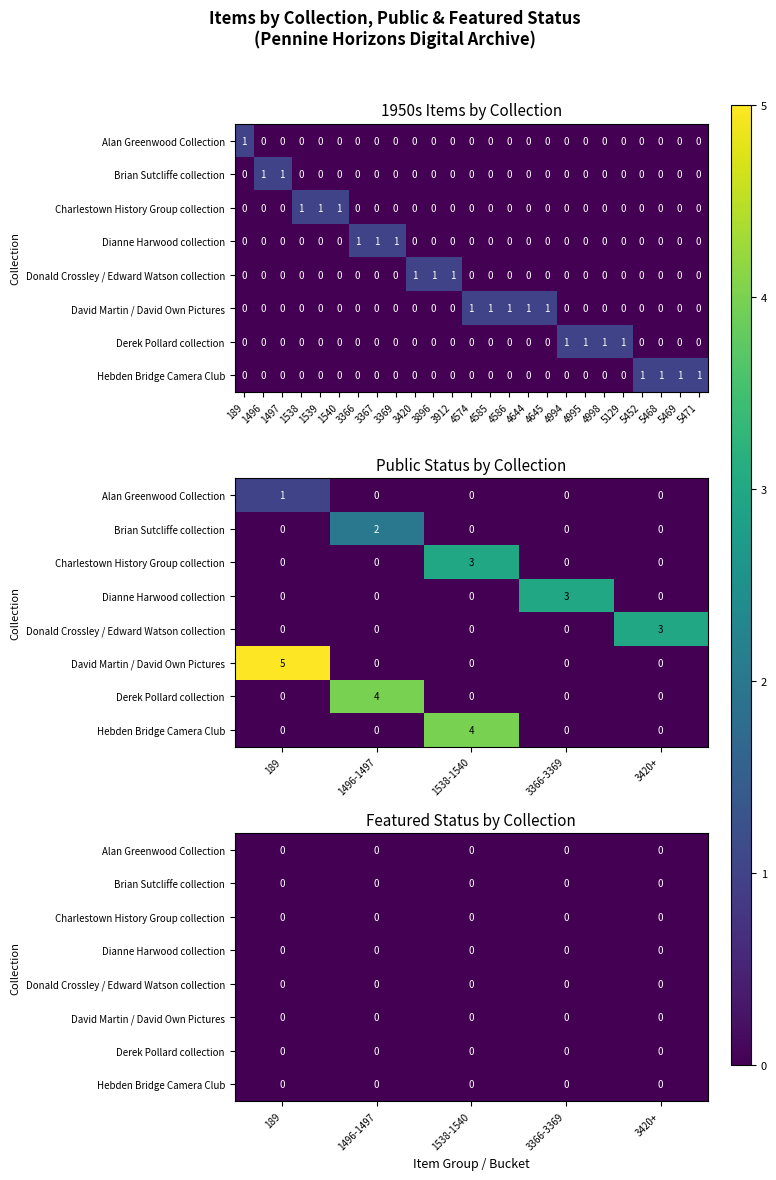

Is it true that Brian Sutcliffe collection equals 0 at 3366?

True